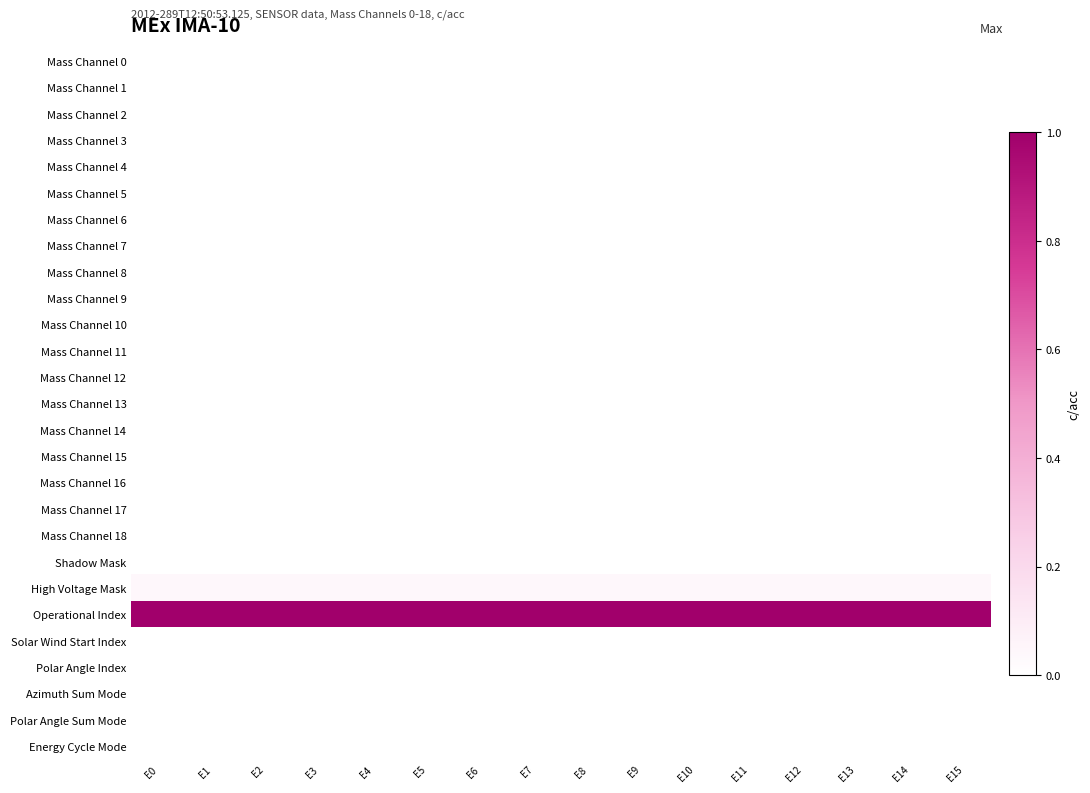

Reading right to left, transcribe all the data shown in this chart.

Mass Channel 0: E15=0.0	E14=0.0	E13=0.0	E12=0.0	E11=0.0	E10=0.0	E9=0.0	E8=0.0	E7=0.0	E6=0.0	E5=0.0	E4=0.0	E3=0.0	E2=0.0	E1=0.0	E0=0.0
Mass Channel 1: E15=0.0	E14=0.0	E13=0.0	E12=0.0	E11=0.0	E10=0.0	E9=0.0	E8=0.0	E7=0.0	E6=0.0	E5=0.0	E4=0.0	E3=0.0	E2=0.0	E1=0.0	E0=0.0
Mass Channel 2: E15=0.0	E14=0.0	E13=0.0	E12=0.0	E11=0.0	E10=0.0	E9=0.0	E8=0.0	E7=0.0	E6=0.0	E5=0.0	E4=0.0	E3=0.0	E2=0.0	E1=0.0	E0=0.0
Mass Channel 3: E15=0.0	E14=0.0	E13=0.0	E12=0.0	E11=0.0	E10=0.0	E9=0.0	E8=0.0	E7=0.0	E6=0.0	E5=0.0	E4=0.0	E3=0.0	E2=0.0	E1=0.0	E0=0.0
Mass Channel 4: E15=0.0	E14=0.0	E13=0.0	E12=0.0	E11=0.0	E10=0.0	E9=0.0	E8=0.0	E7=0.0	E6=0.0	E5=0.0	E4=0.0	E3=0.0	E2=0.0	E1=0.0	E0=0.0
Mass Channel 5: E15=0.0	E14=0.0	E13=0.0	E12=0.0	E11=0.0	E10=0.0	E9=0.0	E8=0.0	E7=0.0	E6=0.0	E5=0.0	E4=0.0	E3=0.0	E2=0.0	E1=0.0	E0=0.0
Mass Channel 6: E15=0.0	E14=0.0	E13=0.0	E12=0.0	E11=0.0	E10=0.0	E9=0.0	E8=0.0	E7=0.0	E6=0.0	E5=0.0	E4=0.0	E3=0.0	E2=0.0	E1=0.0	E0=0.0
Mass Channel 7: E15=0.0	E14=0.0	E13=0.0	E12=0.0	E11=0.0	E10=0.0	E9=0.0	E8=0.0	E7=0.0	E6=0.0	E5=0.0	E4=0.0	E3=0.0	E2=0.0	E1=0.0	E0=0.0
Mass Channel 8: E15=0.0	E14=0.0	E13=0.0	E12=0.0	E11=0.0	E10=0.0	E9=0.0	E8=0.0	E7=0.0	E6=0.0	E5=0.0	E4=0.0	E3=0.0	E2=0.0	E1=0.0	E0=0.0
Mass Channel 9: E15=0.0	E14=0.0	E13=0.0	E12=0.0	E11=0.0	E10=0.0	E9=0.0	E8=0.0	E7=0.0	E6=0.0	E5=0.0	E4=0.0	E3=0.0	E2=0.0	E1=0.0	E0=0.0
Mass Channel 10: E15=0.0	E14=0.0	E13=0.0	E12=0.0	E11=0.0	E10=0.0	E9=0.0	E8=0.0	E7=0.0	E6=0.0	E5=0.0	E4=0.0	E3=0.0	E2=0.0	E1=0.0	E0=0.0
Mass Channel 11: E15=0.0	E14=0.0	E13=0.0	E12=0.0	E11=0.0	E10=0.0	E9=0.0	E8=0.0	E7=0.0	E6=0.0	E5=0.0	E4=0.0	E3=0.0	E2=0.0	E1=0.0	E0=0.0
Mass Channel 12: E15=0.0	E14=0.0	E13=0.0	E12=0.0	E11=0.0	E10=0.0	E9=0.0	E8=0.0	E7=0.0	E6=0.0	E5=0.0	E4=0.0	E3=0.0	E2=0.0	E1=0.0	E0=0.0
Mass Channel 13: E15=0.0	E14=0.0	E13=0.0	E12=0.0	E11=0.0	E10=0.0	E9=0.0	E8=0.0	E7=0.0	E6=0.0	E5=0.0	E4=0.0	E3=0.0	E2=0.0	E1=0.0	E0=0.0
Mass Channel 14: E15=0.0	E14=0.0	E13=0.0	E12=0.0	E11=0.0	E10=0.0	E9=0.0	E8=0.0	E7=0.0	E6=0.0	E5=0.0	E4=0.0	E3=0.0	E2=0.0	E1=0.0	E0=0.0
Mass Channel 15: E15=0.0	E14=0.0	E13=0.0	E12=0.0	E11=0.0	E10=0.0	E9=0.0	E8=0.0	E7=0.0	E6=0.0	E5=0.0	E4=0.0	E3=0.0	E2=0.0	E1=0.0	E0=0.0
Mass Channel 16: E15=0.0	E14=0.0	E13=0.0	E12=0.0	E11=0.0	E10=0.0	E9=0.0	E8=0.0	E7=0.0	E6=0.0	E5=0.0	E4=0.0	E3=0.0	E2=0.0	E1=0.0	E0=0.0
Mass Channel 17: E15=0.0	E14=0.0	E13=0.0	E12=0.0	E11=0.0	E10=0.0	E9=0.0	E8=0.0	E7=0.0	E6=0.0	E5=0.0	E4=0.0	E3=0.0	E2=0.0	E1=0.0	E0=0.0
Mass Channel 18: E15=0.0	E14=0.0	E13=0.0	E12=0.0	E11=0.0	E10=0.0	E9=0.0	E8=0.0	E7=0.0	E6=0.0	E5=0.0	E4=0.0	E3=0.0	E2=0.0	E1=0.0	E0=0.0
Shadow Mask: E15=0.0	E14=0.0	E13=0.0	E12=0.0	E11=0.0	E10=0.0	E9=0.0	E8=0.0	E7=0.0	E6=0.0	E5=0.0	E4=0.0	E3=0.0	E2=0.0	E1=0.0	E0=0.0
High Voltage Mask: E15=0.0	E14=0.0	E13=0.0	E12=0.0	E11=0.0	E10=0.0	E9=0.0	E8=0.0	E7=0.0	E6=0.0	E5=0.0	E4=0.0	E3=0.0	E2=0.0	E1=0.0	E0=0.0
Operational Index: E15=1.0	E14=1.0	E13=1.0	E12=1.0	E11=1.0	E10=1.0	E9=1.0	E8=1.0	E7=1.0	E6=1.0	E5=1.0	E4=1.0	E3=1.0	E2=1.0	E1=1.0	E0=1.0
Solar Wind Start Index: E15=0.0	E14=0.0	E13=0.0	E12=0.0	E11=0.0	E10=0.0	E9=0.0	E8=0.0	E7=0.0	E6=0.0	E5=0.0	E4=0.0	E3=0.0	E2=0.0	E1=0.0	E0=0.0
Polar Angle Index: E15=0.0	E14=0.0	E13=0.0	E12=0.0	E11=0.0	E10=0.0	E9=0.0	E8=0.0	E7=0.0	E6=0.0	E5=0.0	E4=0.0	E3=0.0	E2=0.0	E1=0.0	E0=0.0
Azimuth Sum Mode: E15=0.0	E14=0.0	E13=0.0	E12=0.0	E11=0.0	E10=0.0	E9=0.0	E8=0.0	E7=0.0	E6=0.0	E5=0.0	E4=0.0	E3=0.0	E2=0.0	E1=0.0	E0=0.0
Polar Angle Sum Mode: E15=0.0	E14=0.0	E13=0.0	E12=0.0	E11=0.0	E10=0.0	E9=0.0	E8=0.0	E7=0.0	E6=0.0	E5=0.0	E4=0.0	E3=0.0	E2=0.0	E1=0.0	E0=0.0
Energy Cycle Mode: E15=0.0	E14=0.0	E13=0.0	E12=0.0	E11=0.0	E10=0.0	E9=0.0	E8=0.0	E7=0.0	E6=0.0	E5=0.0	E4=0.0	E3=0.0	E2=0.0	E1=0.0	E0=0.0